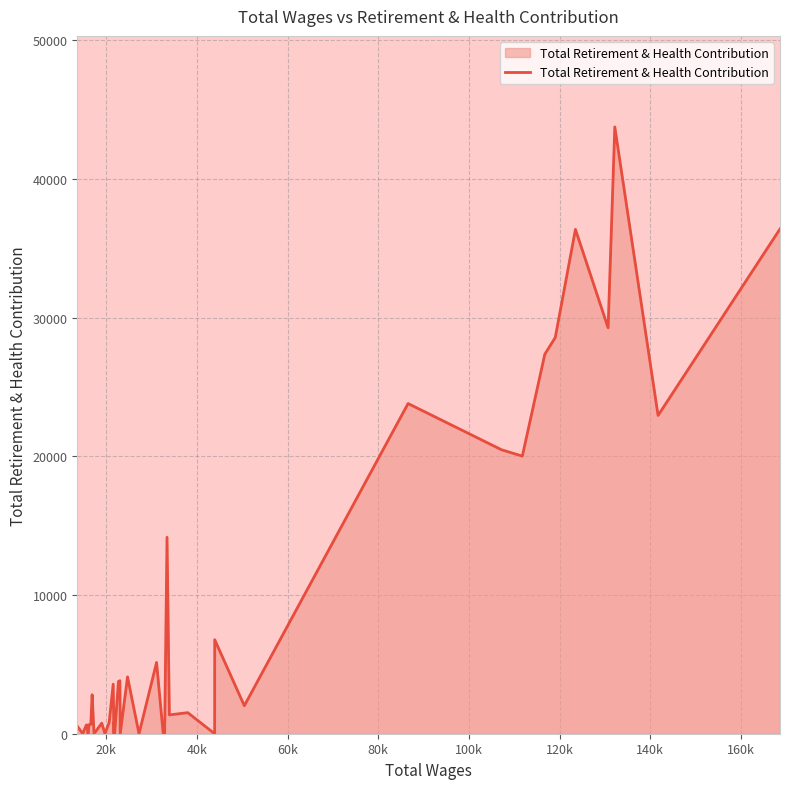

What is the difference between the maximum and minimum values?

43746